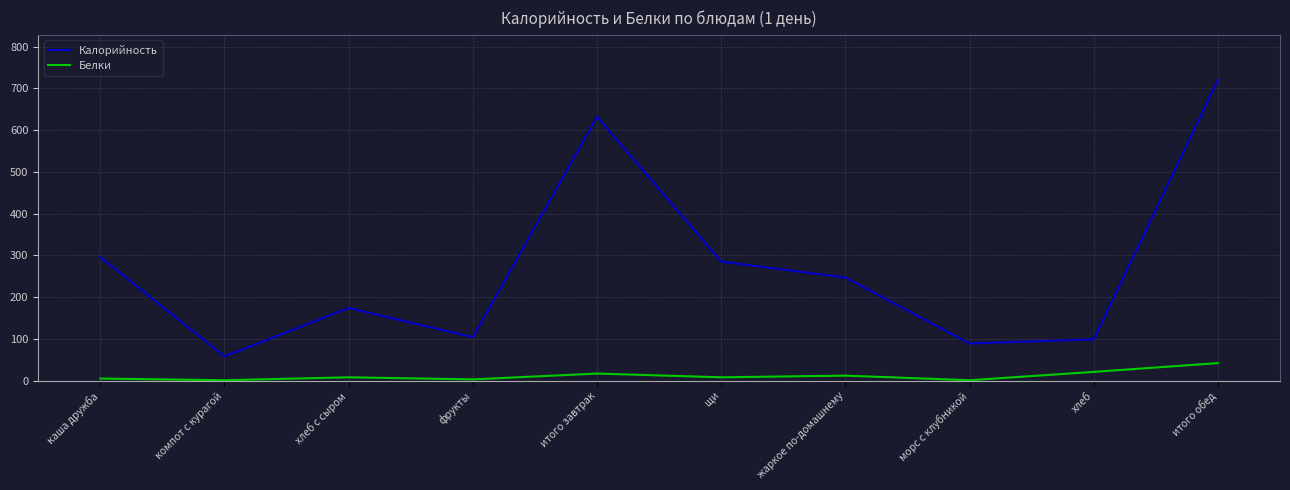

Which series has the largest range (max minus min)?

Калорийность